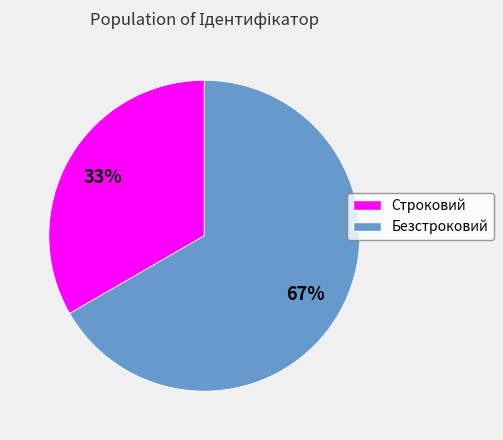

What percentage is the Безстроковий slice, to the nearest percent?

67%